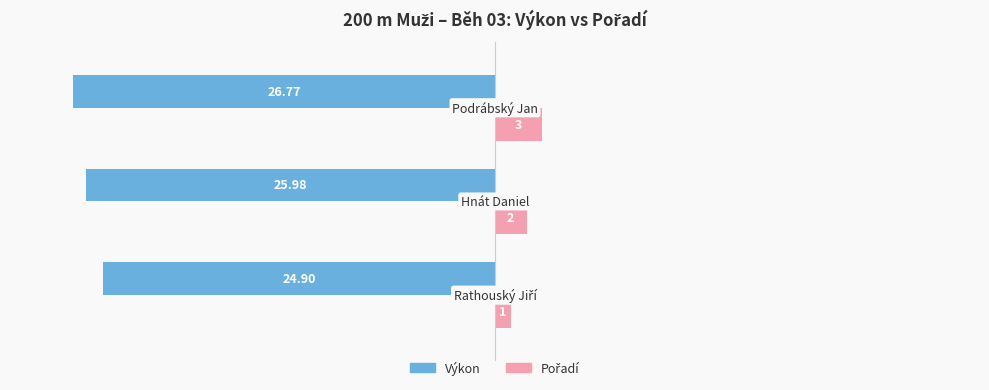

How many data points does each series have?

3